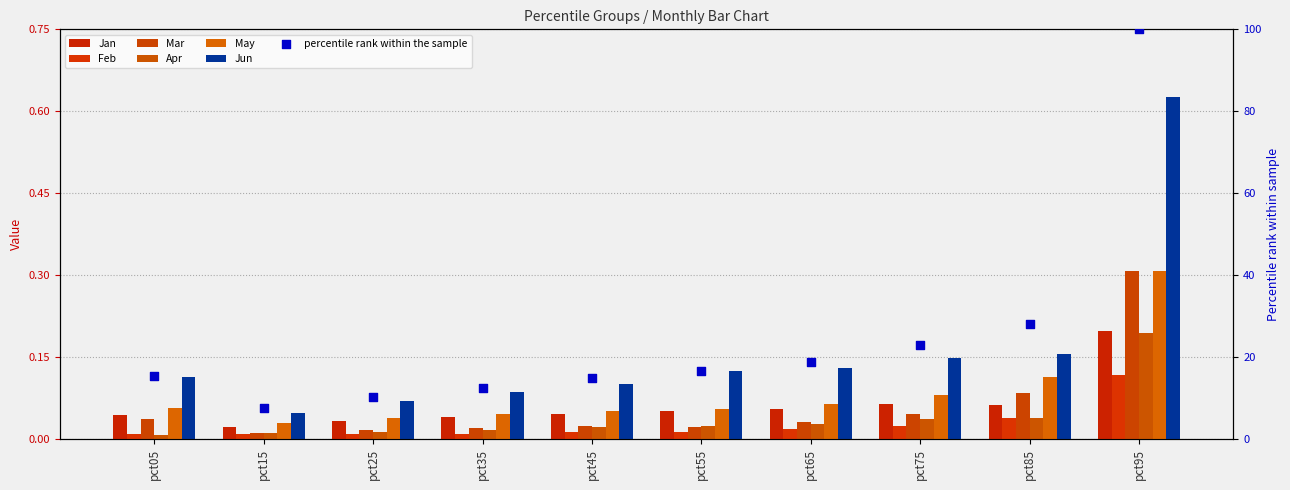

Which series has the widest spread of Y values?

Jun